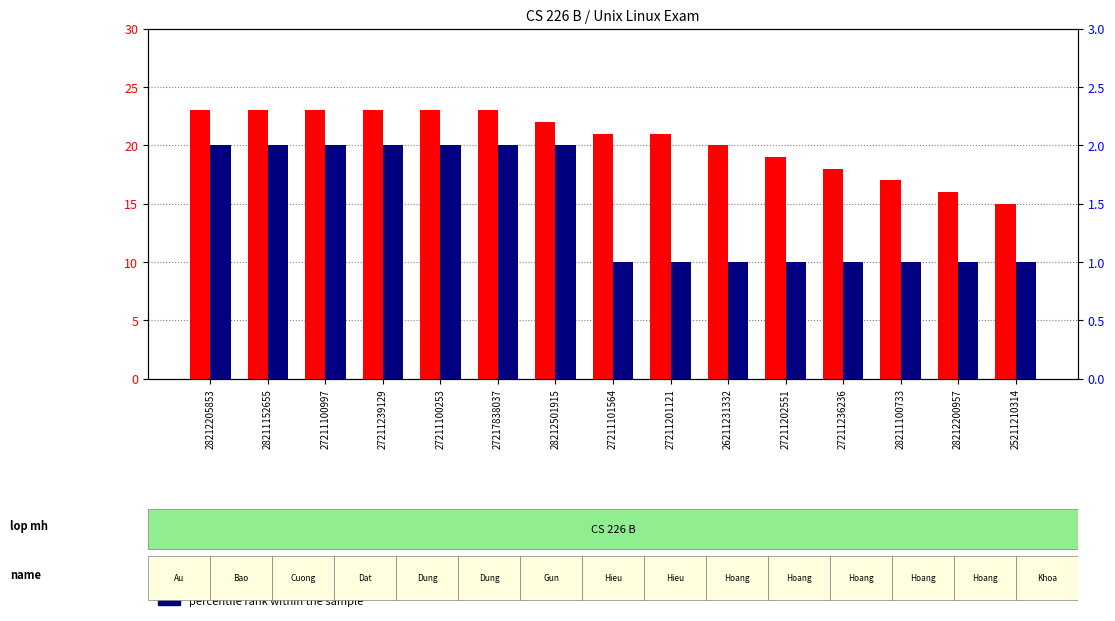

What is the label of the 5th bar from the right?

27211202551